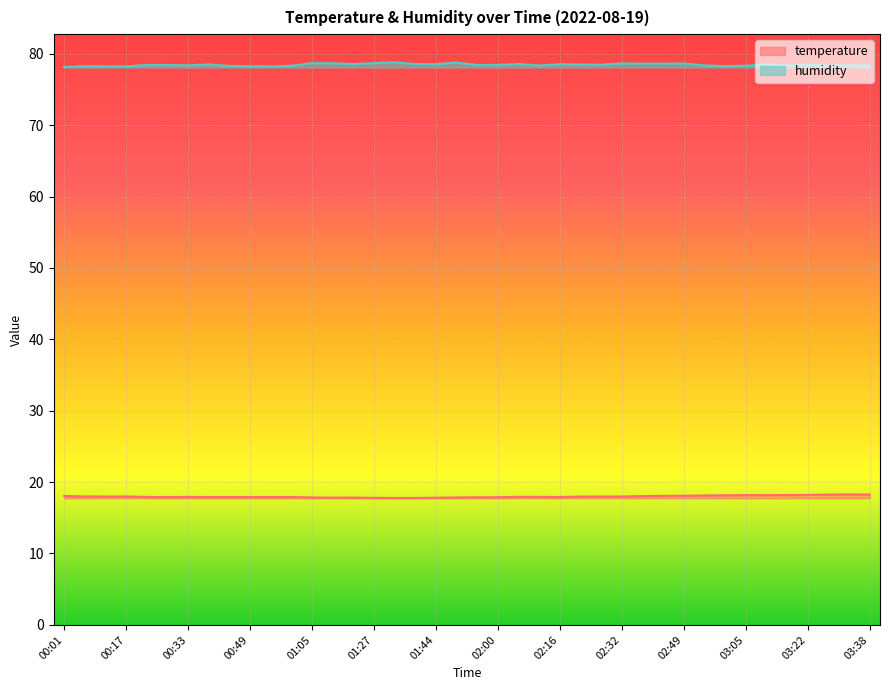

True or false: humidity and temperature cross at least once.

False